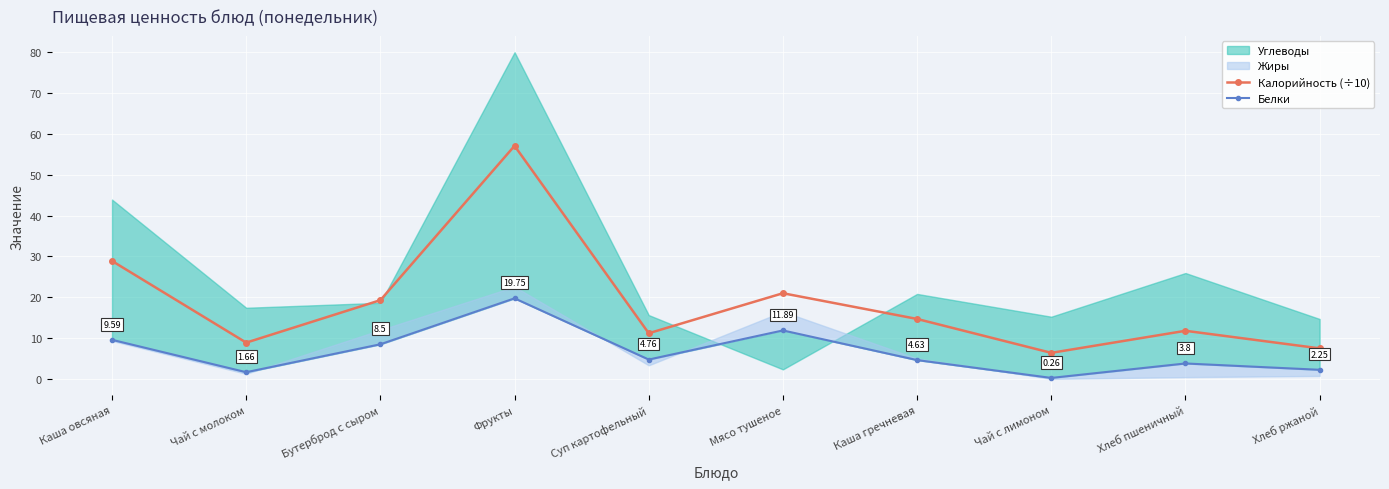

What is the difference between the maximum and minimum values in the Калорийность (÷10) series?

50.7